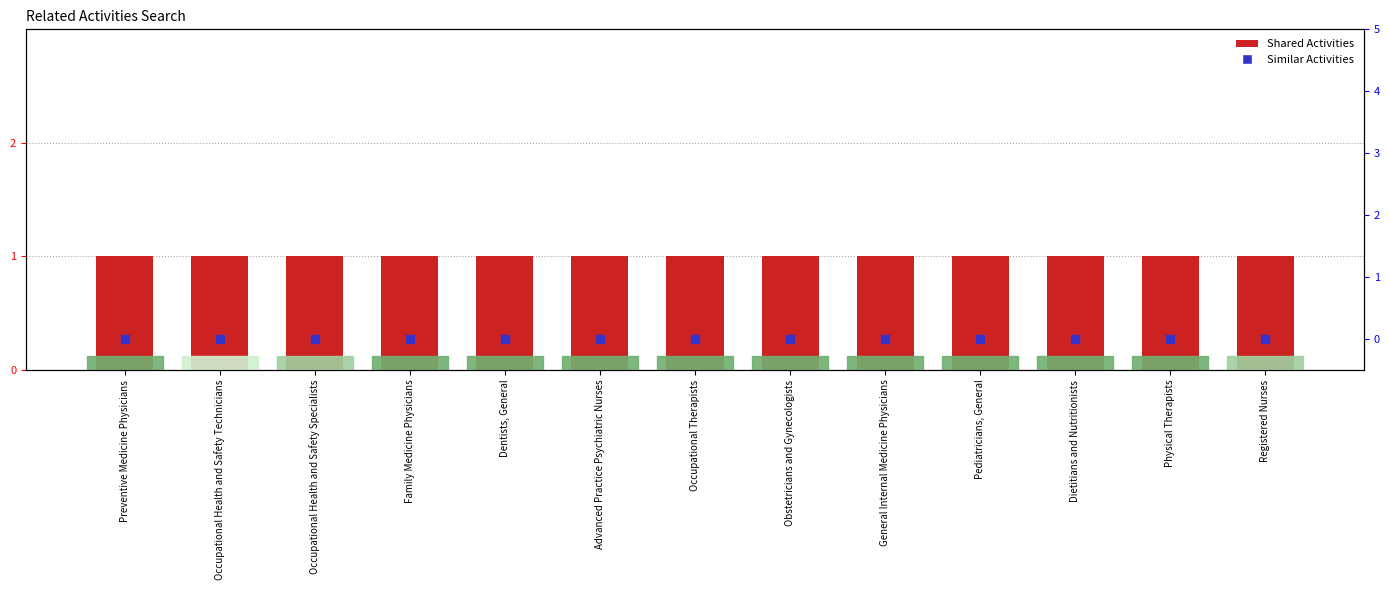

What are all the series names shown in the legend?

Shared Activities, Similar Activities